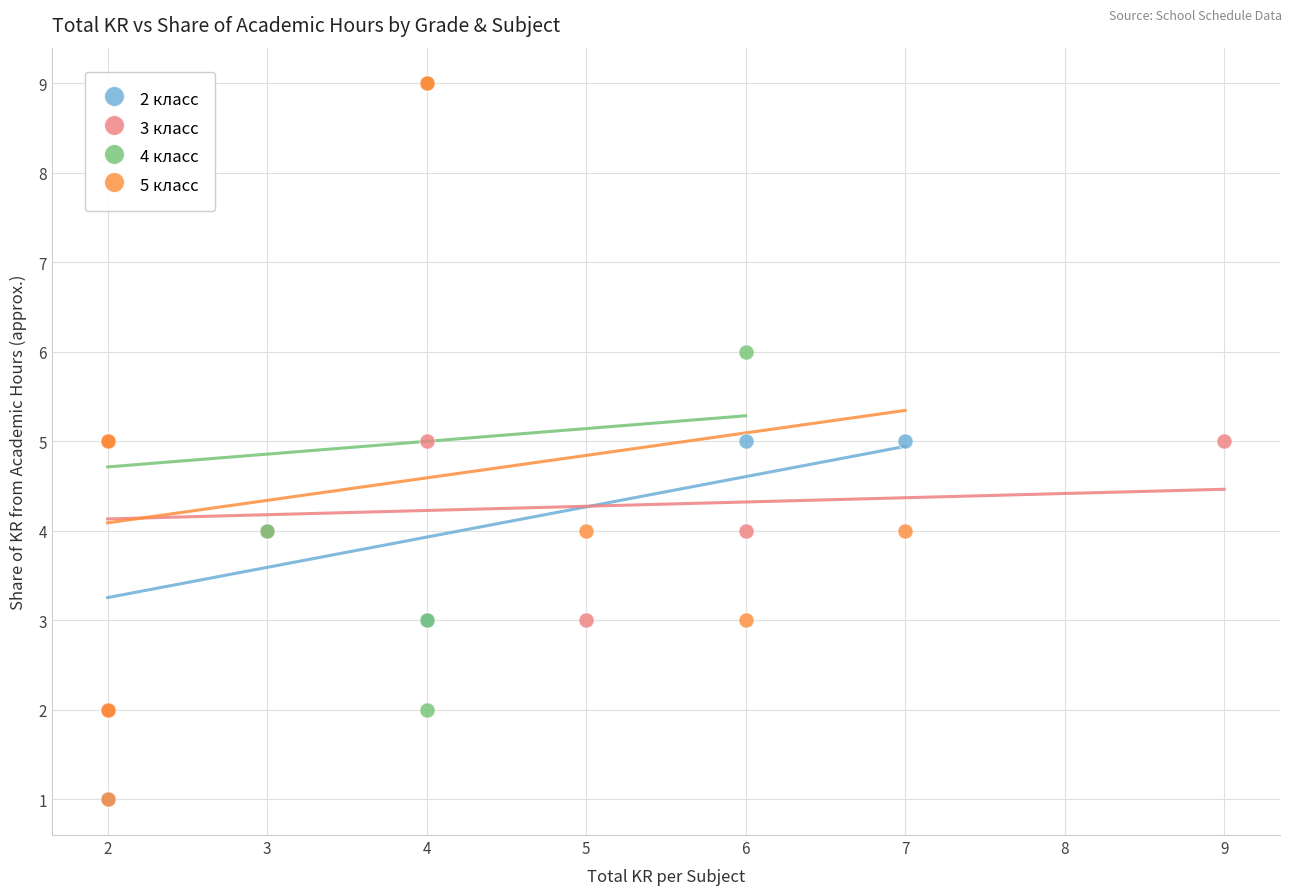

What are all the series names shown in the legend?

2 класс, 3 класс, 4 класс, 5 класс